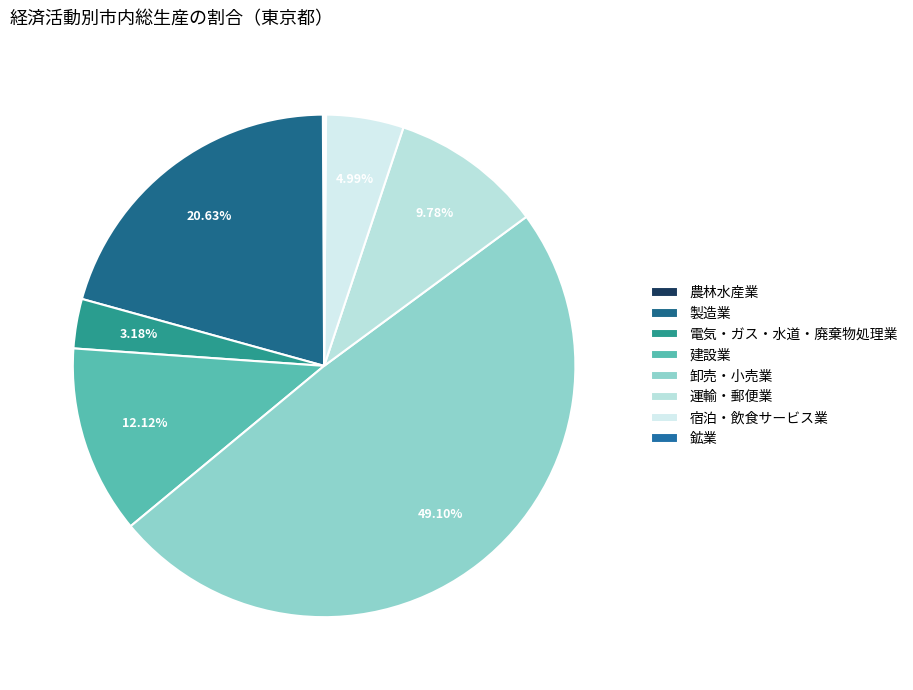

To the nearest percent, what is the average slice percentage?

12%